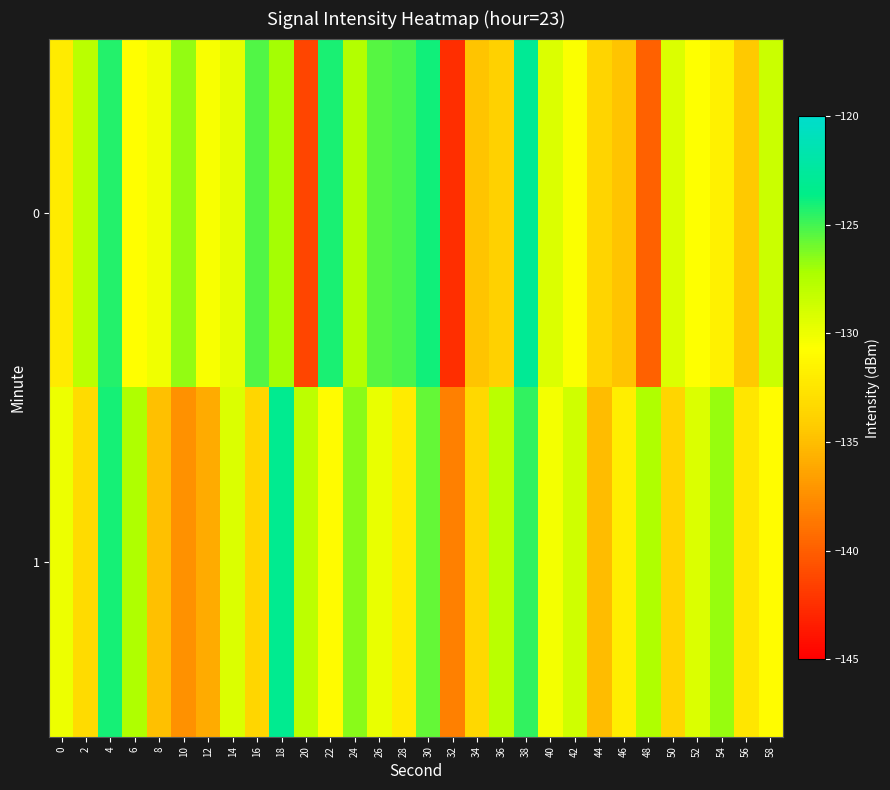

List the series in order of their overall mean, highest first.

0, 1